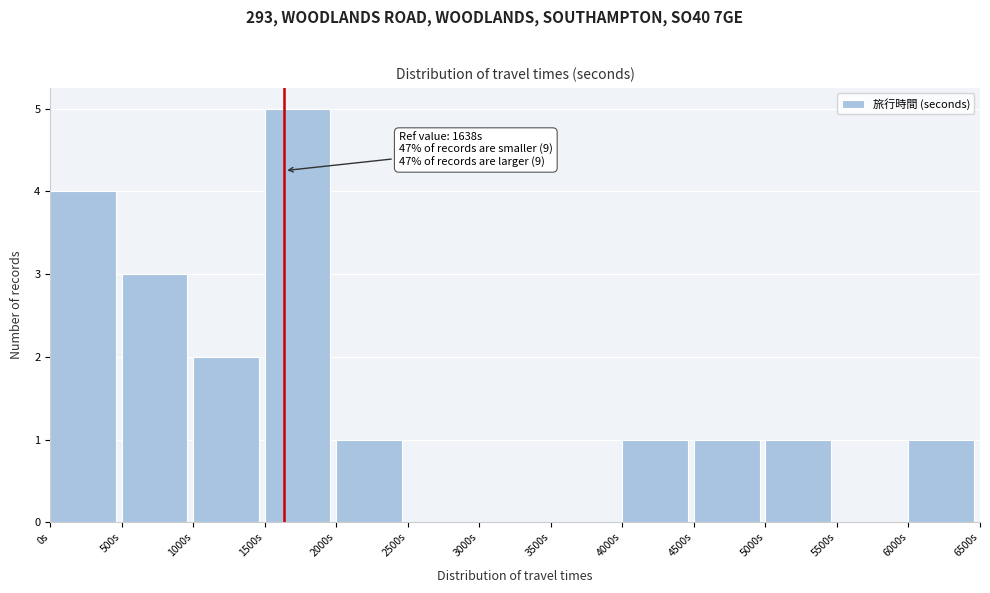

Which range on the x-axis has the tallest bar?

1500 to 2000